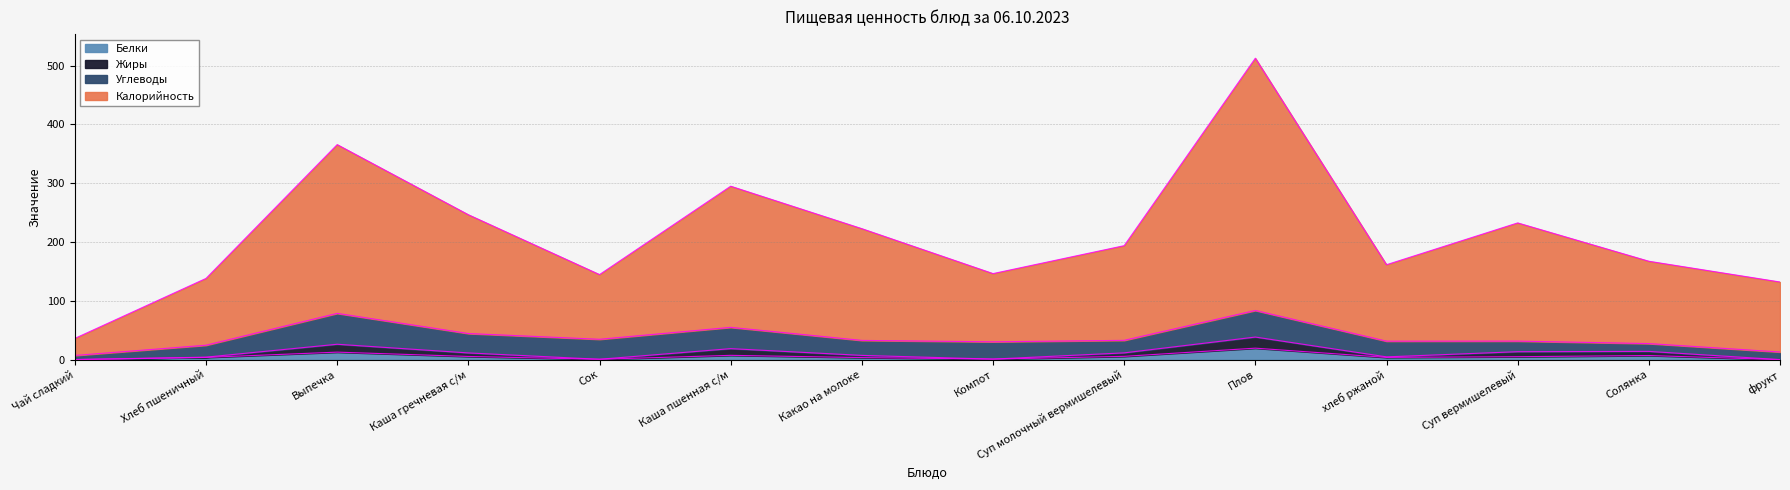

At which category is the sum across all series the highest?

Плов